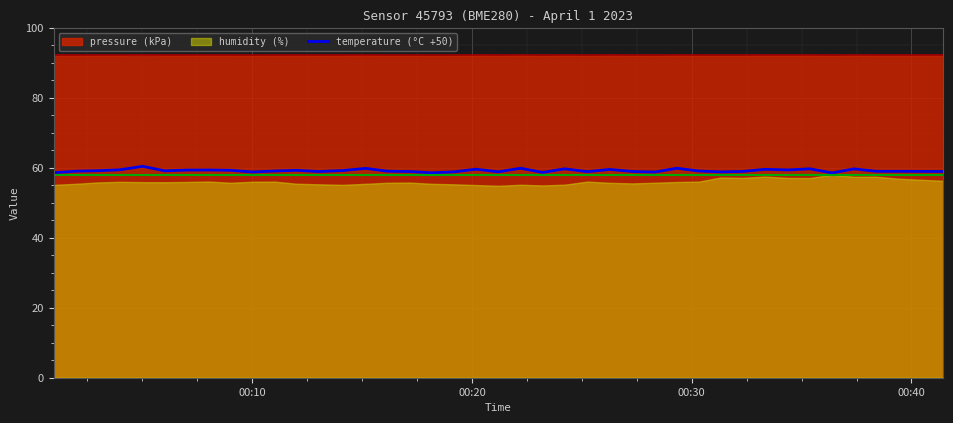

What is the difference between the maximum and second lowest values?

1.9